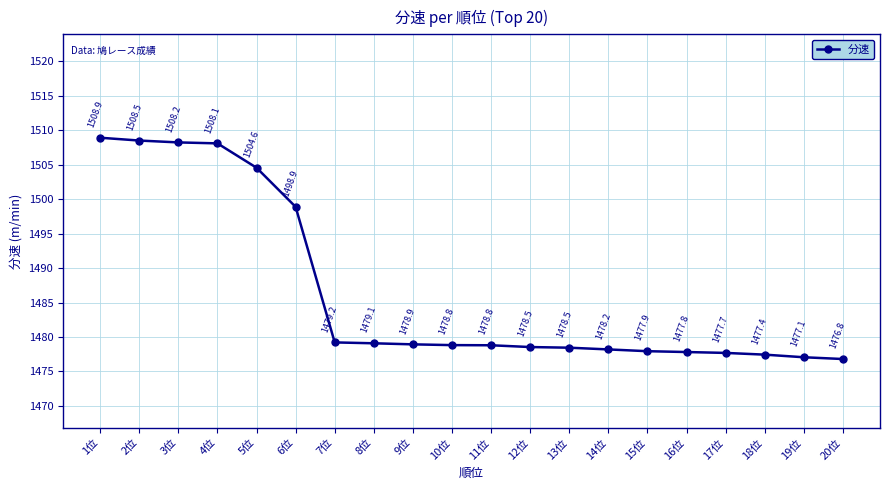

What is the average value?

1486.6